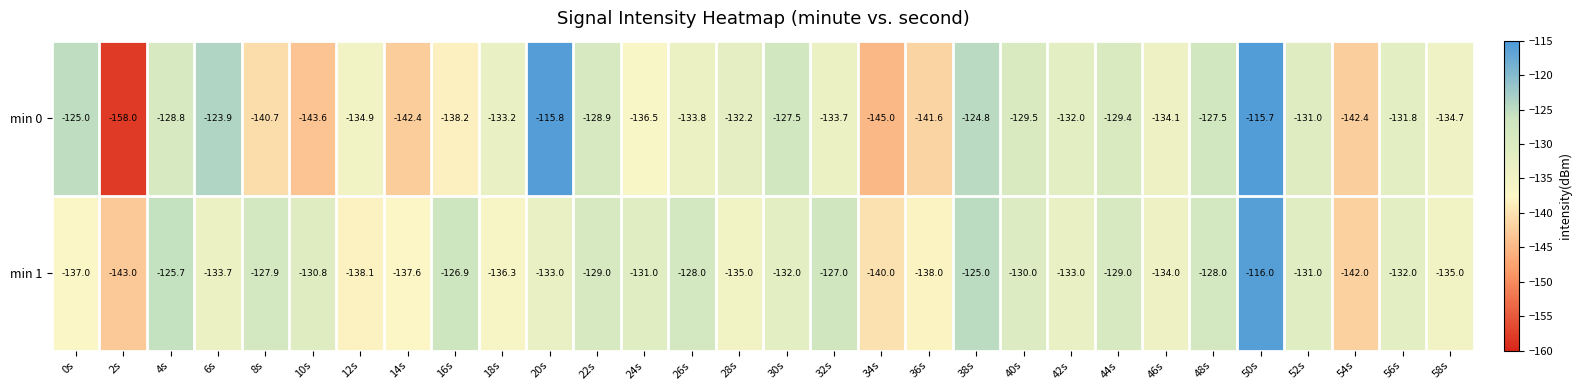

Which series changed the most between 10s and 52s?

min 0